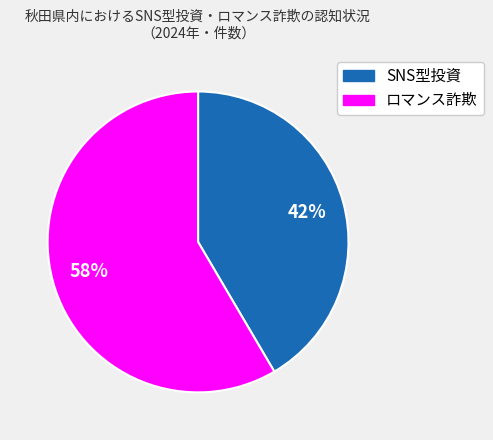

Which slice is the smallest?

SNS型投資